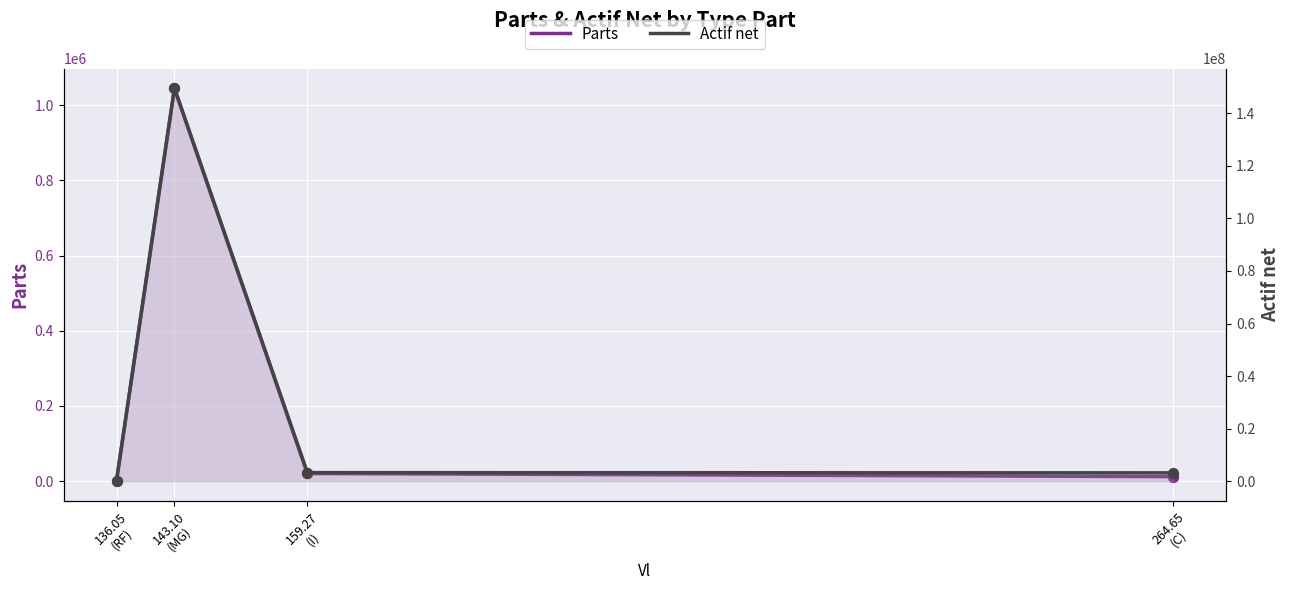

At which category is the sum across all series the highest?

143.10
(MG)